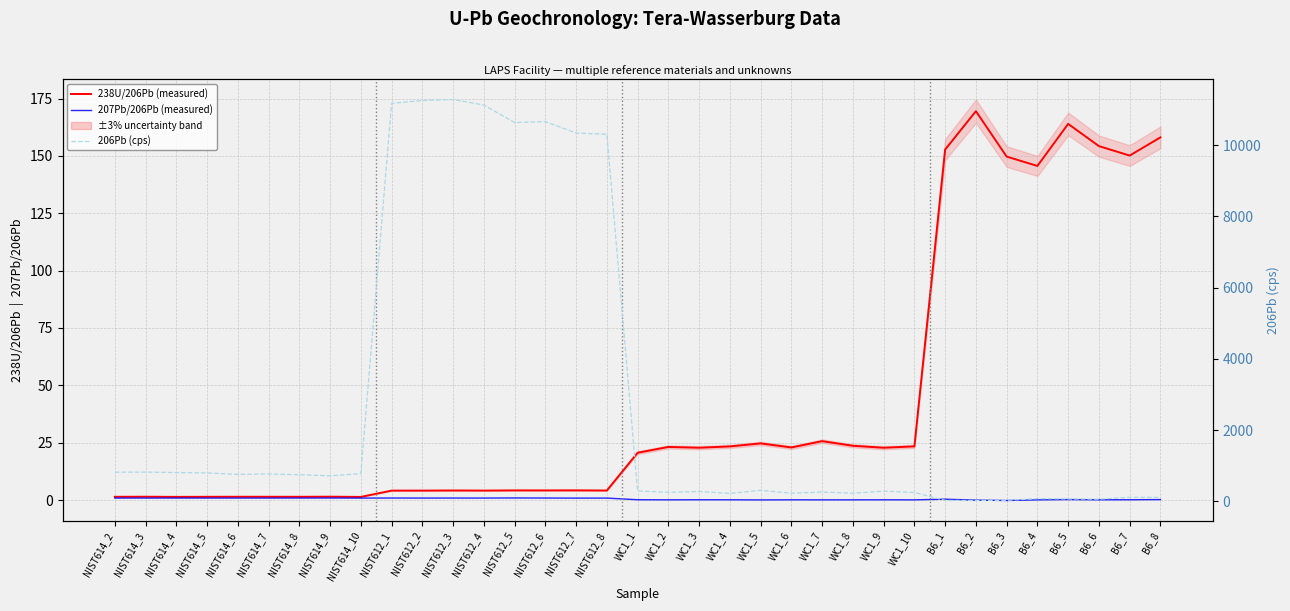

Which label corresponds to the smallest value in the chart?

B6_3